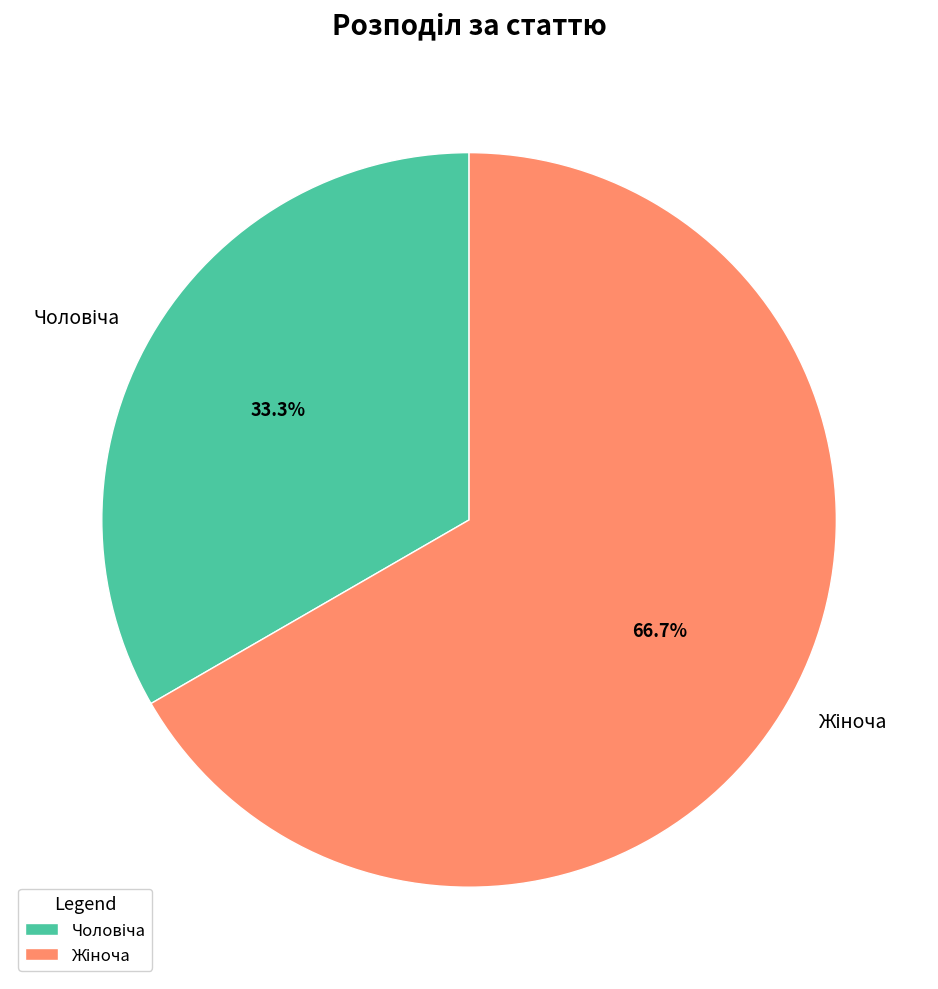

Is there a majority slice in this chart?

Yes